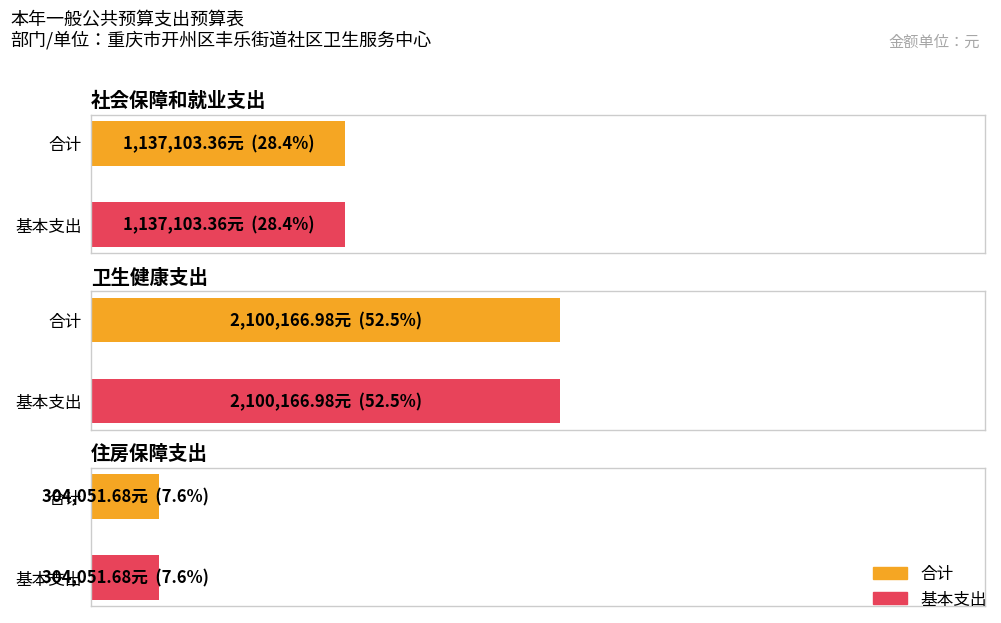

True or false: 合计 has a value of 1137103.4 at 社会保障和就业支出.

True